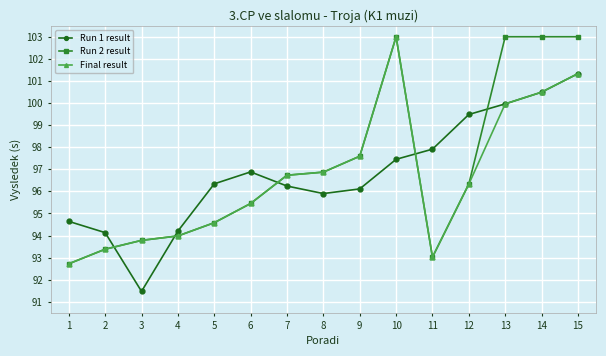

Reading right to left, transcribe all the data shown in this chart.

Run 1 result: 101.3	100.5	100.0	99.5	97.9	97.5	96.1	95.9	96.2	96.9	96.3	94.2	91.5	94.1	94.6
Run 2 result: 103.0	103.0	103.0	96.3	93.0	103.0	97.6	96.9	96.7	95.5	94.6	94.0	93.8	93.4	92.7
Final result: 101.3	100.5	100.0	96.3	93.0	103.0	97.6	96.9	96.7	95.5	94.6	94.0	93.8	93.4	92.7